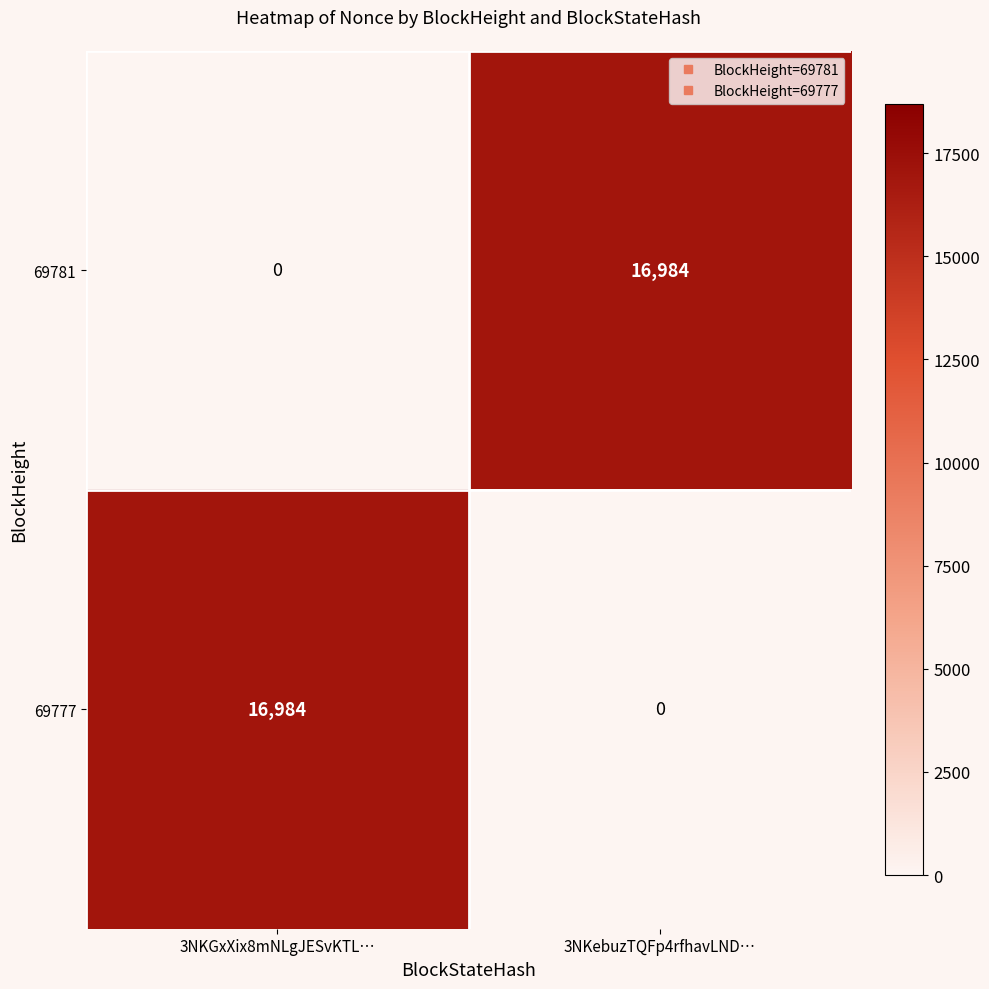

What is the spread (max minus min) of values at 3NKebuzTQFp4rfhavLND…?

16984